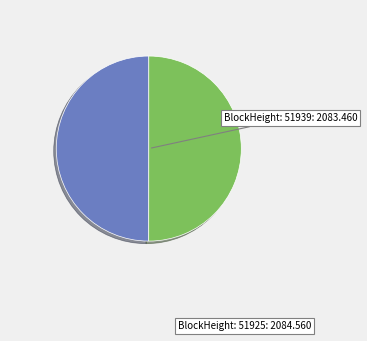

Count the number of slices in the pie.

2